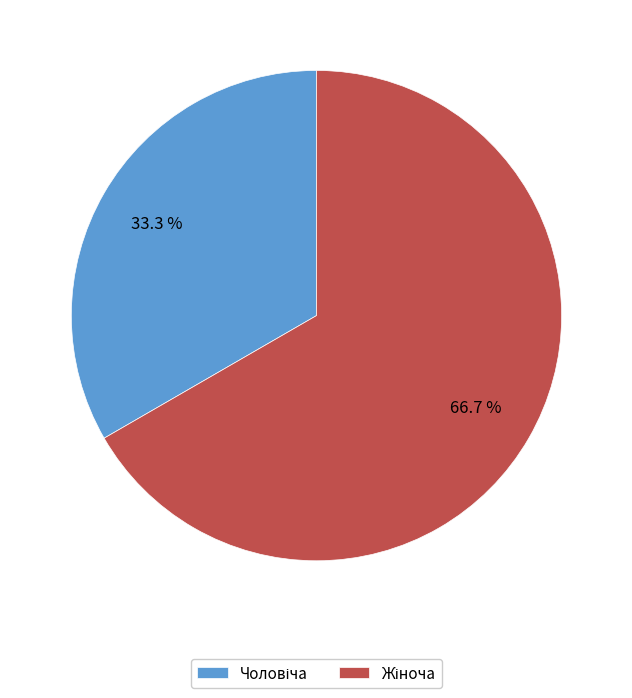

How many slices are in this pie chart?

2